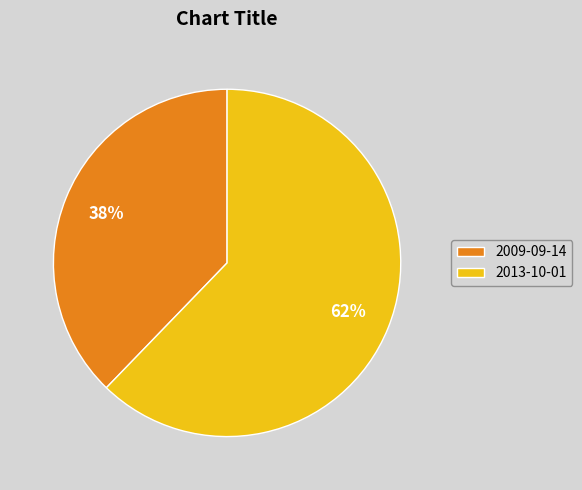

To the nearest percent, what is the difference between the 2009-09-14 and 2013-10-01 slice percentages?

24%